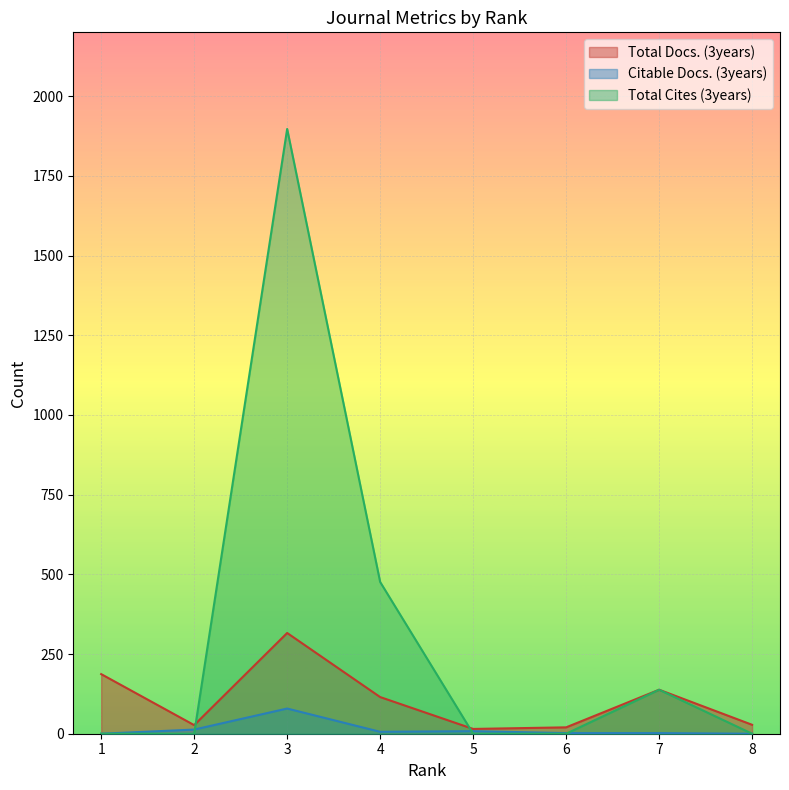

Does the chart display data point markers on the line(s)?

No